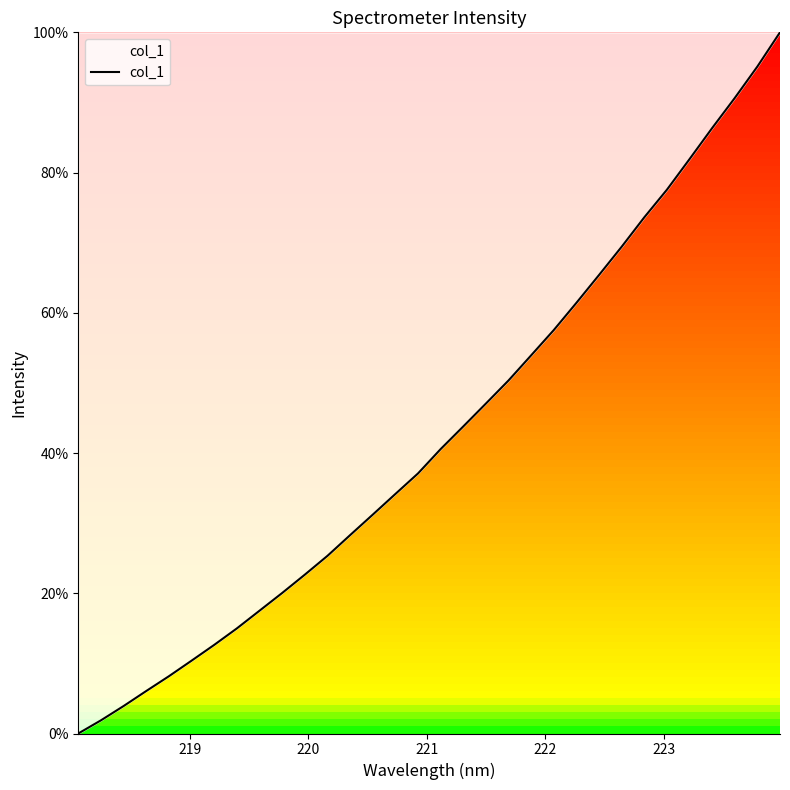

What is the difference between the maximum and minimum values?

100.0